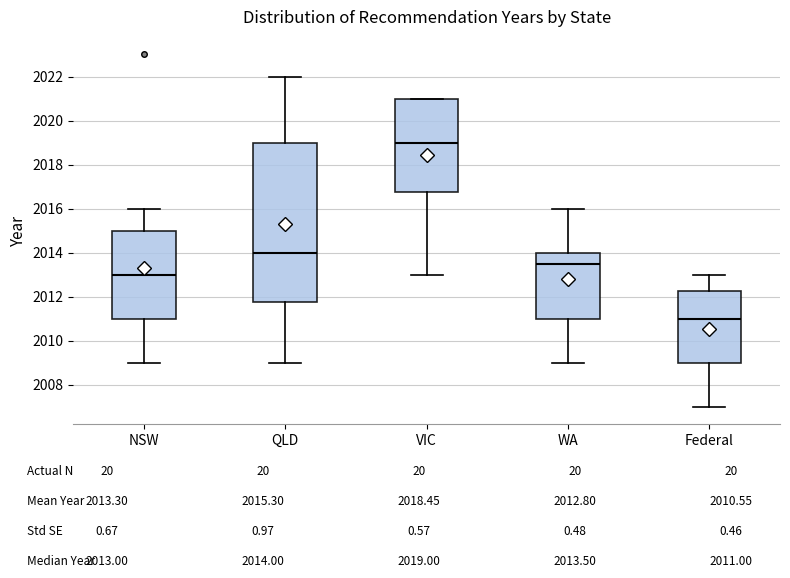

Comparing the boxes themselves (not the whiskers), which one is the tallest?

QLD